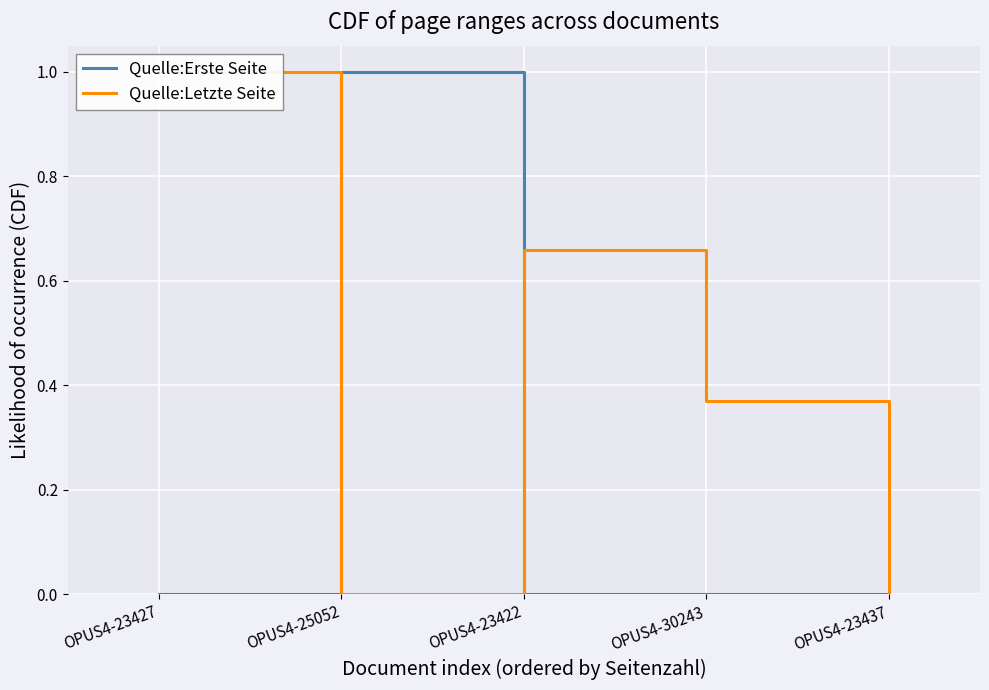

What is the average value of the Quelle:Letzte Seite series?

0.4